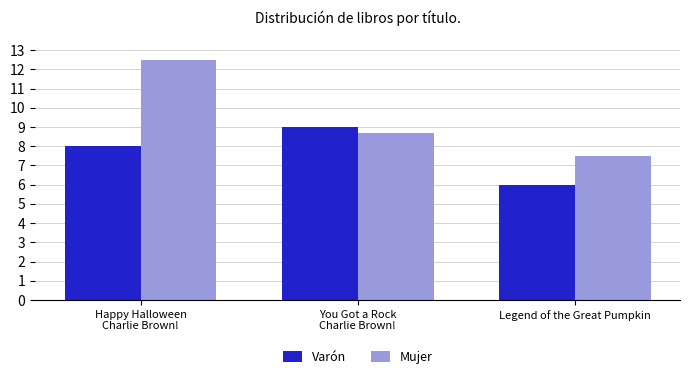

Between Happy Halloween
Charlie Brown! and Legend of the Great Pumpkin, which series saw the biggest shift?

Mujer